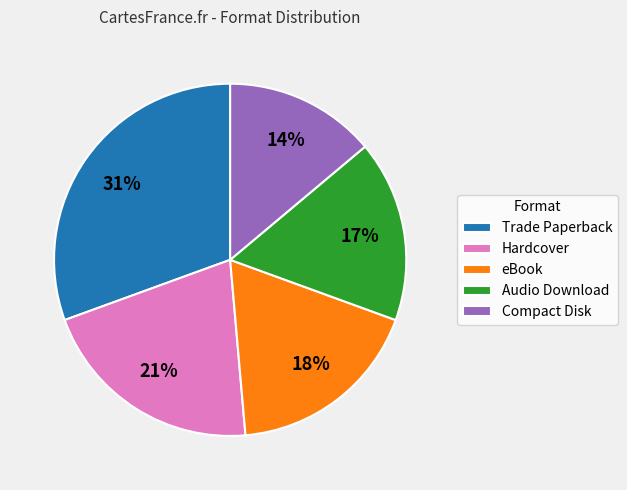

To the nearest percent, what percentage of the pie is eBook?

18%